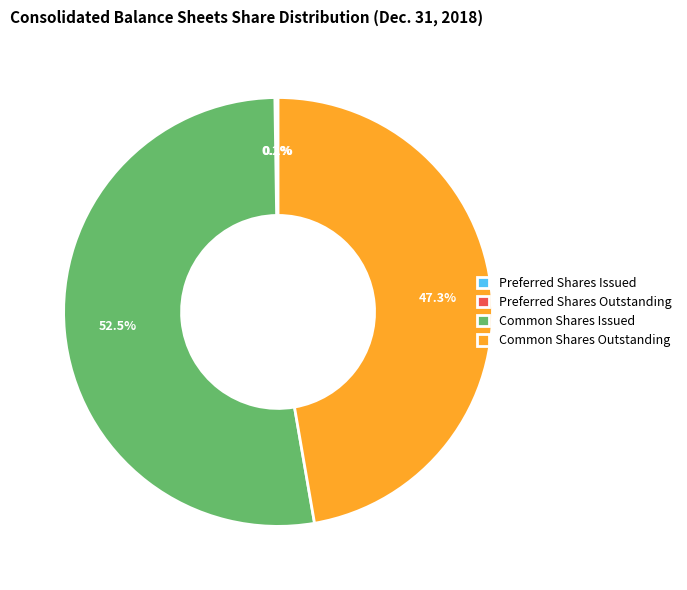

What is the largest slice in the pie chart?

Common Shares Issued